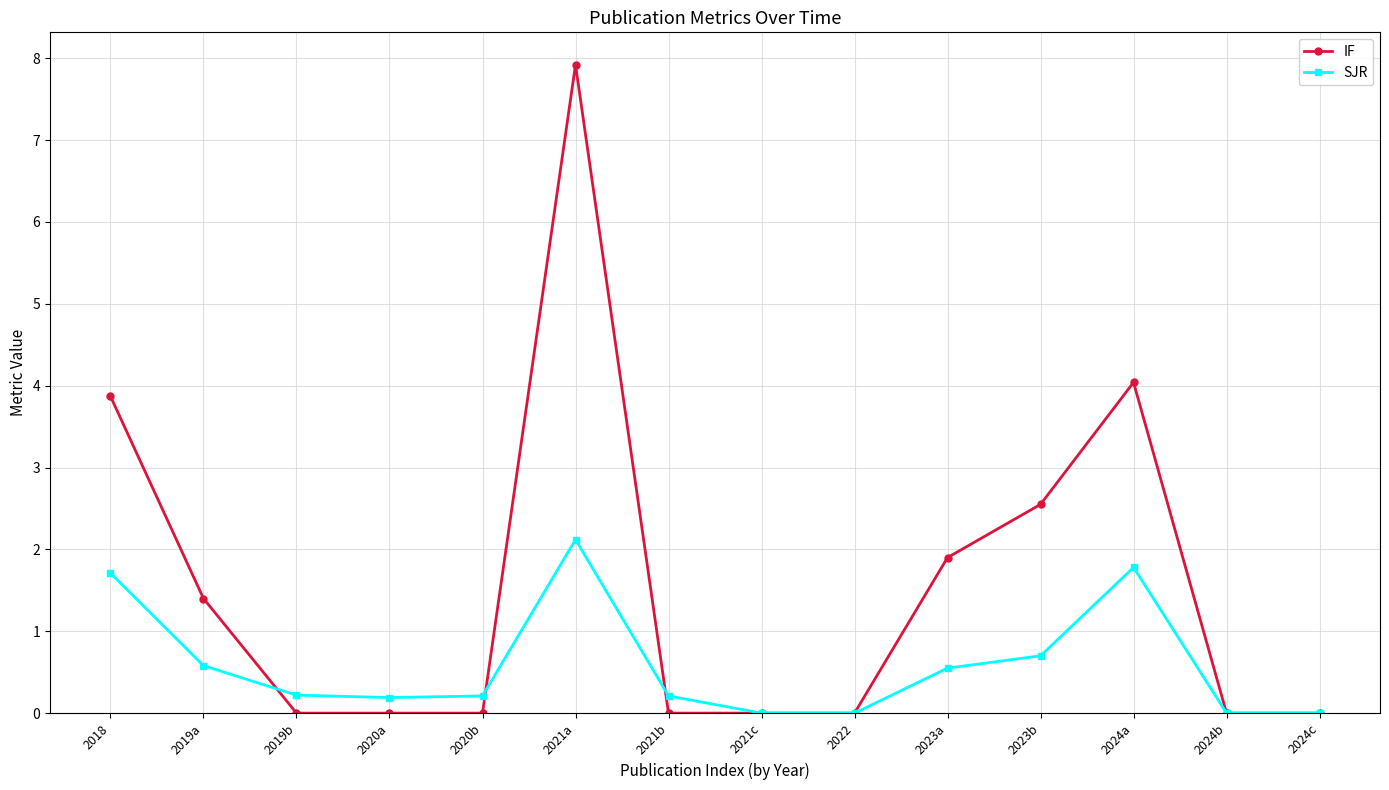

What is the label of the 5th point from the left?

2020b